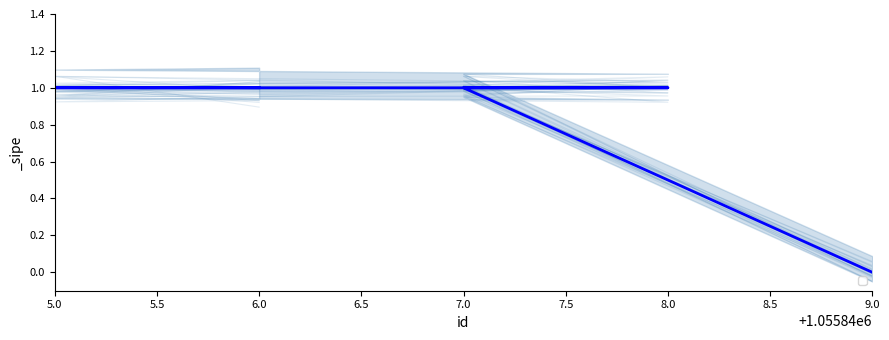

Count the values in the range 1 to 2.

4